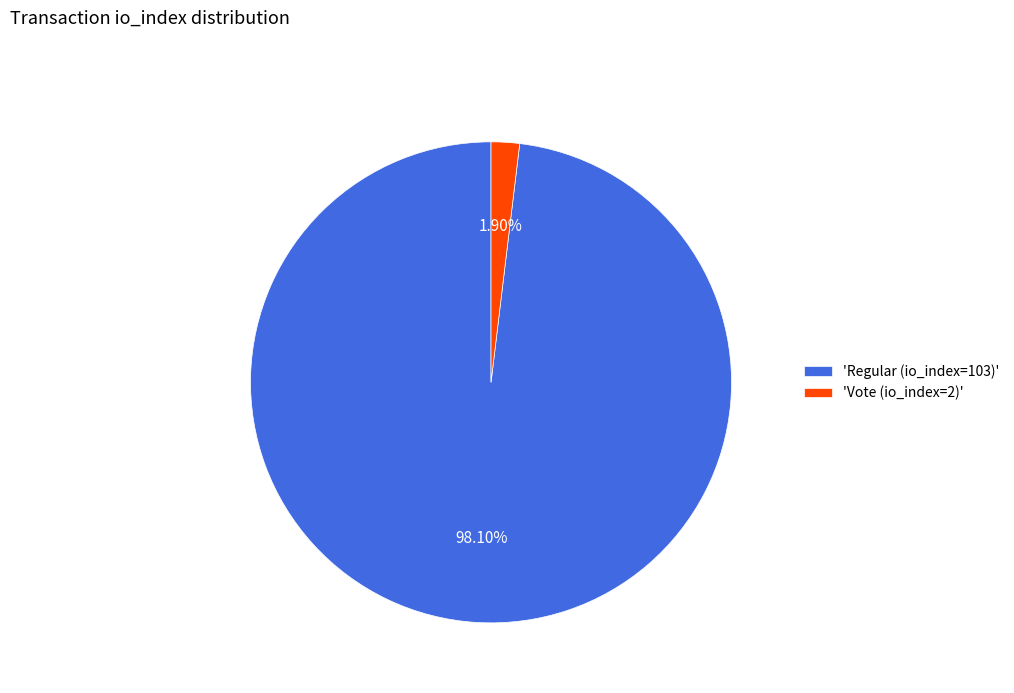

Rank the categories by value from highest to lowest.

'Regular (io_index=103)', 'Vote (io_index=2)'